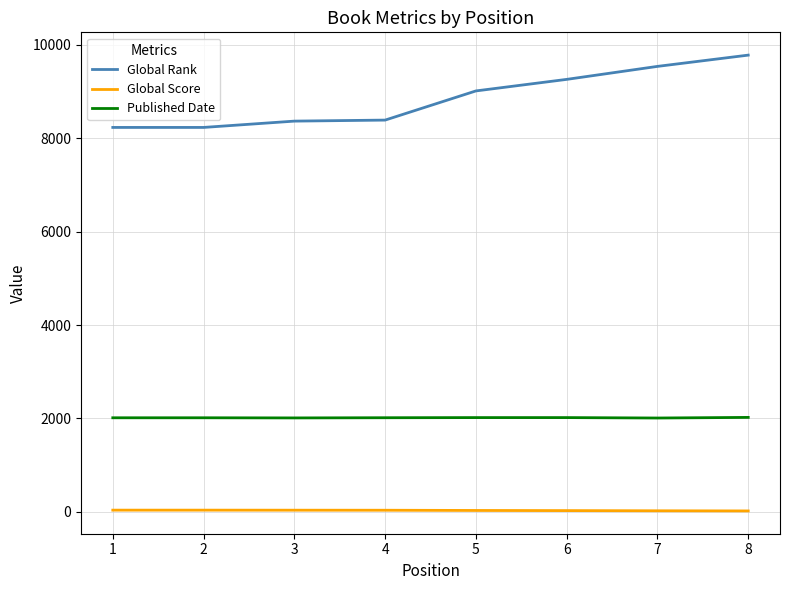

Is the value of Global Rank at 2 greater than the value of Global Score at 4?

Yes